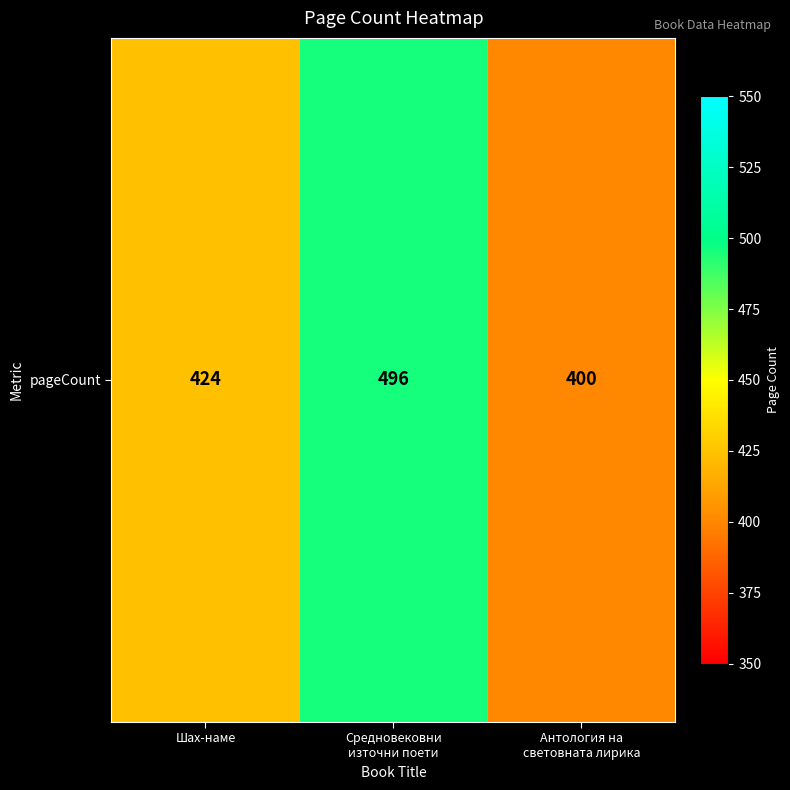

Reading right to left, transcribe all the data shown in this chart.

400	496	424